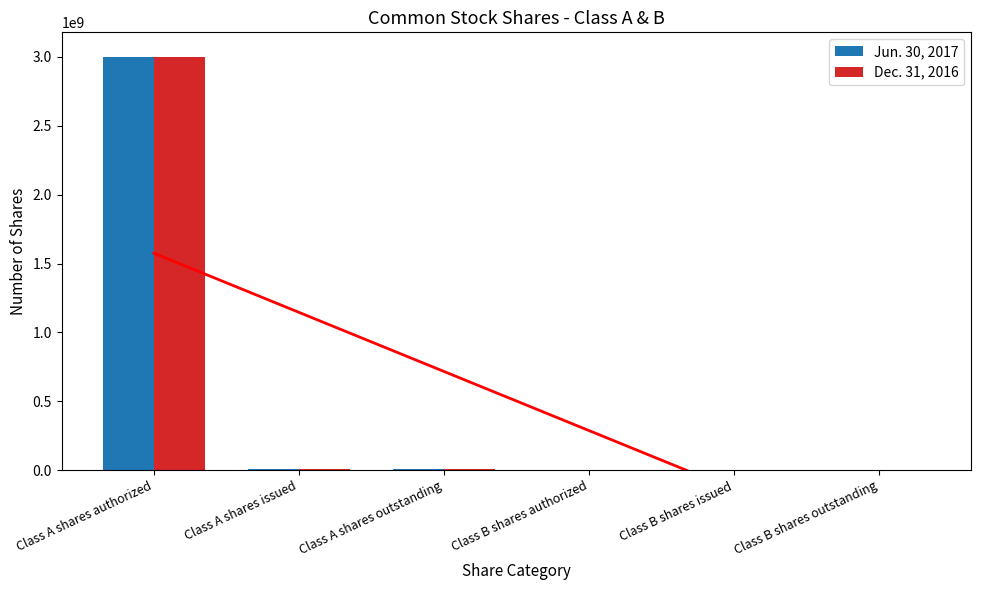

At Class B shares outstanding, list the series in order from smallest to largest.

Jun. 30, 2017, Dec. 31, 2016